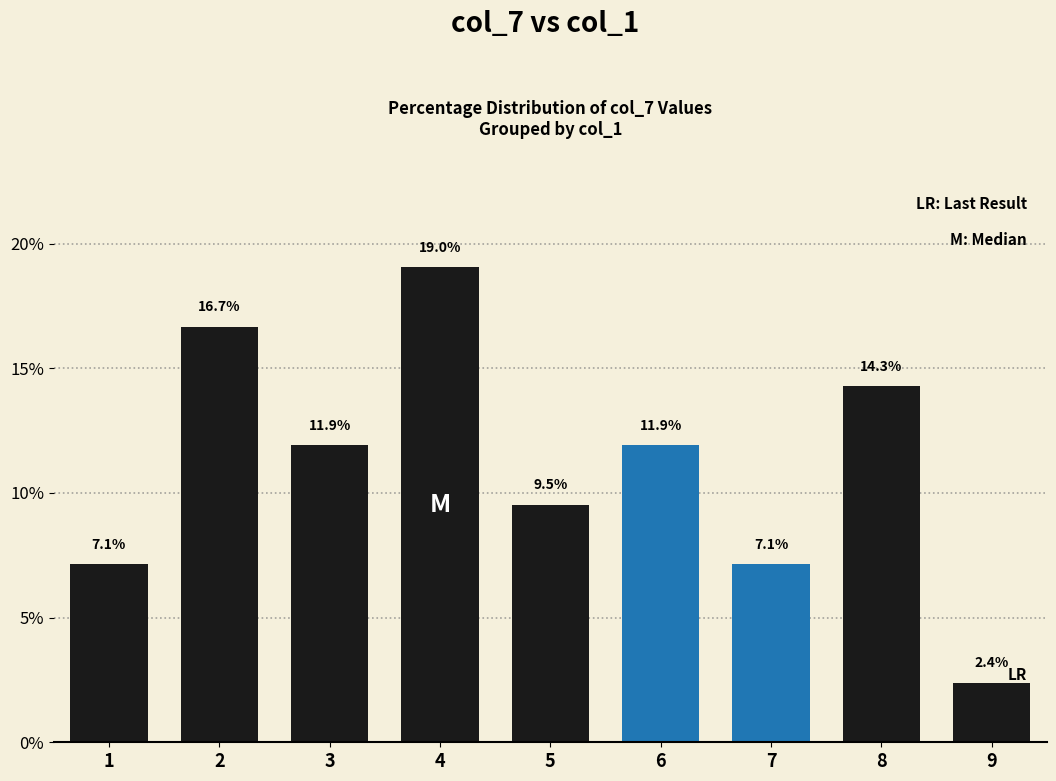

What is the difference between the second highest and minimum values?

14.3